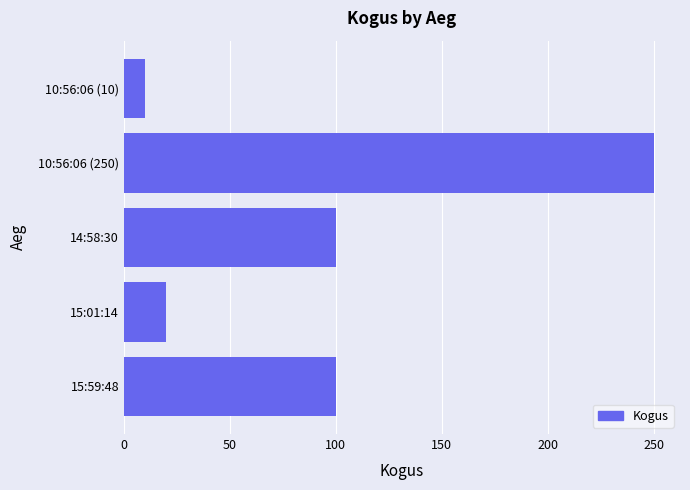

True or false: the data shows 35 at 15:59:48.

False